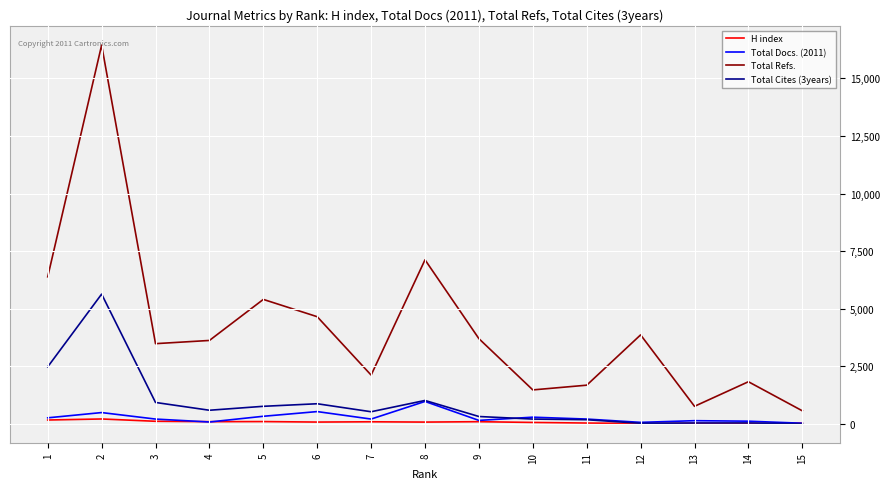

What is the approximate value of Total Cites (3years) at 14?

43